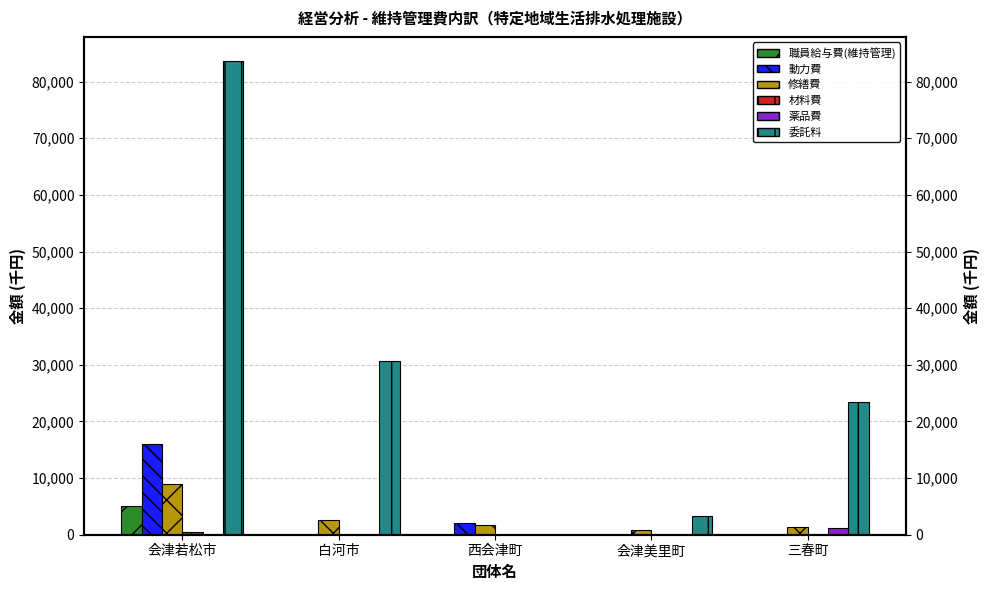

What position from the right is 会津若松市?

5